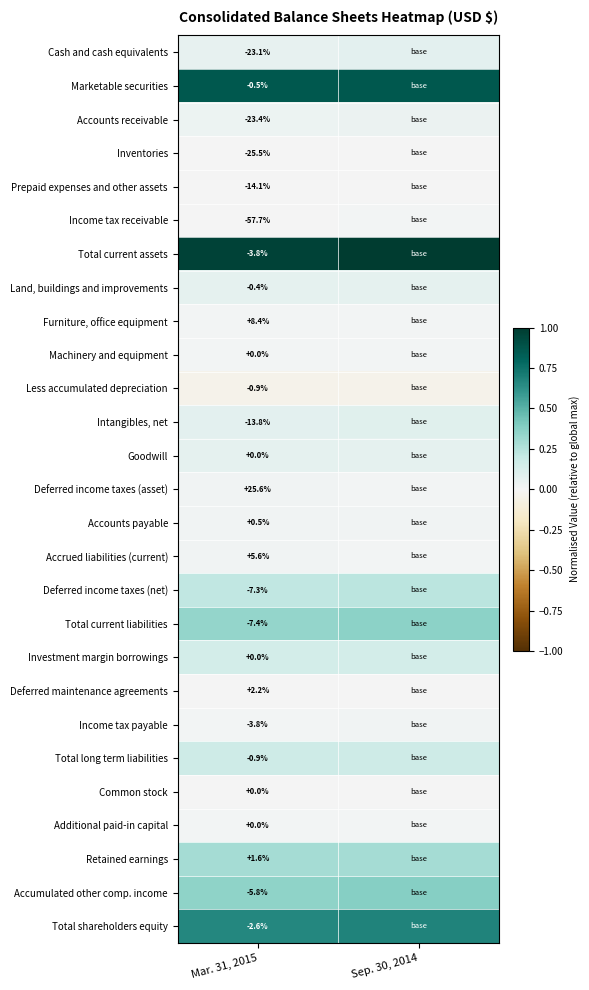

Is the value of Total shareholders equity at Mar. 31, 2015 greater than the value of Deferred maintenance agreements at Mar. 31, 2015?

No